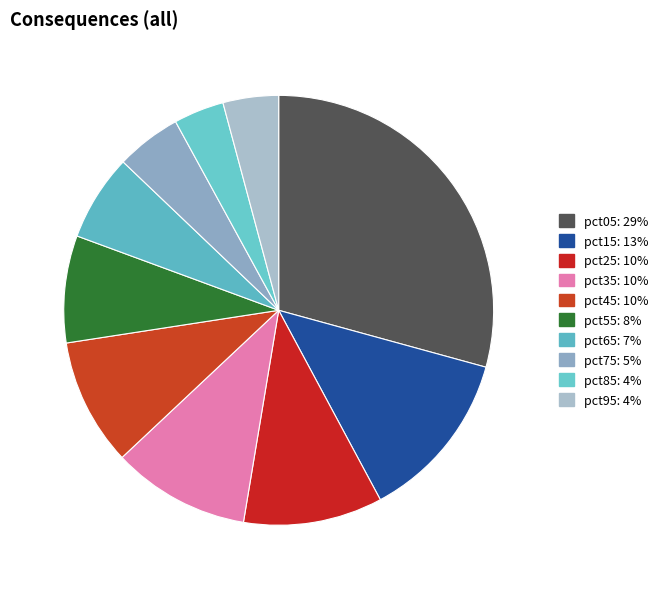

To the nearest percent, what portion does pct65 represent?

7%